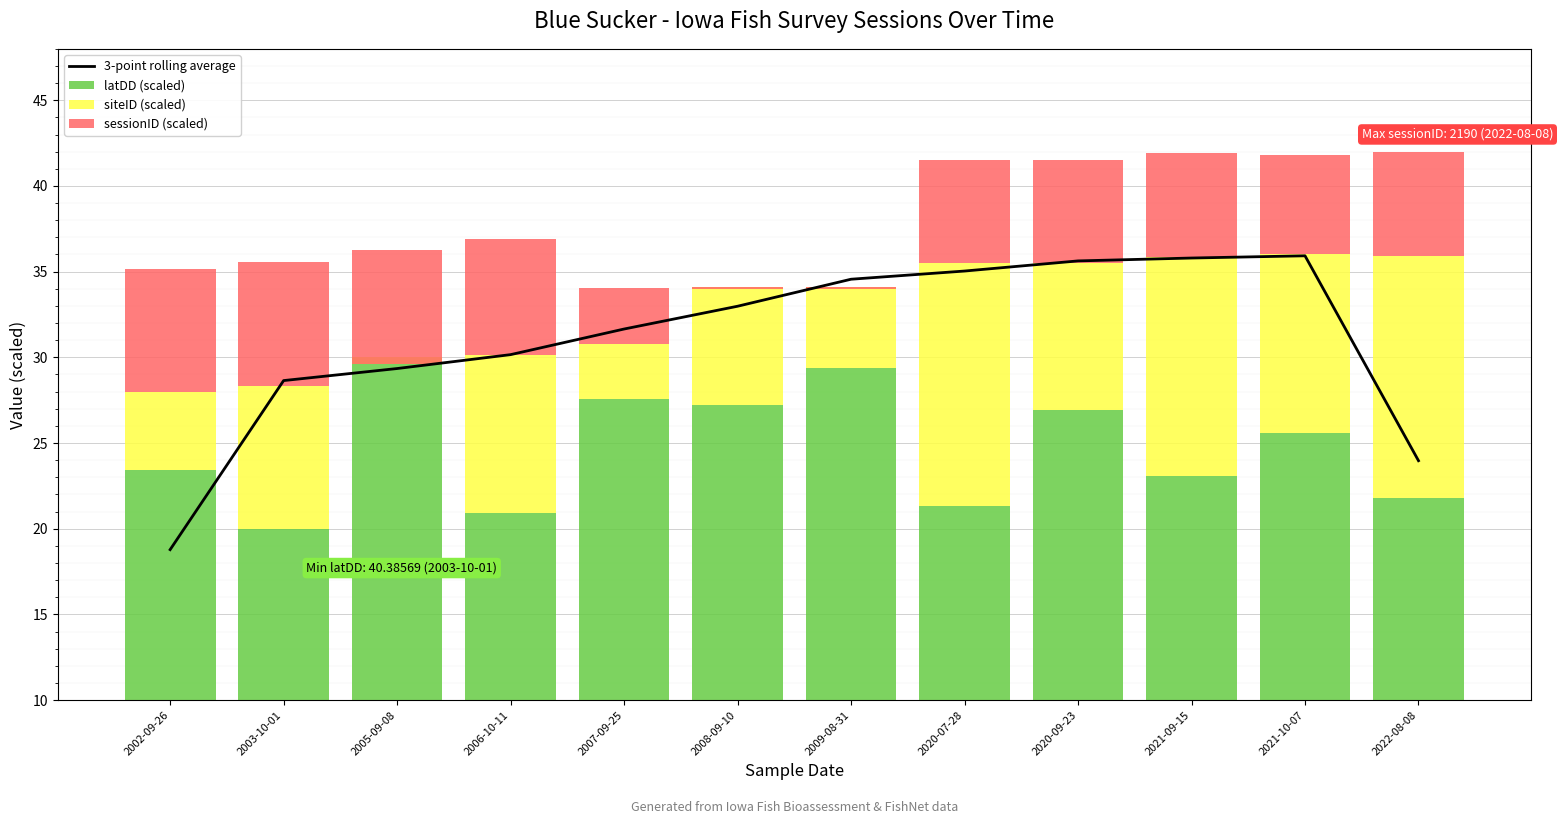

Is the value of 3-point rolling average at 2021-10-07 greater than the value of siteID (scaled) at 2005-09-08?

Yes